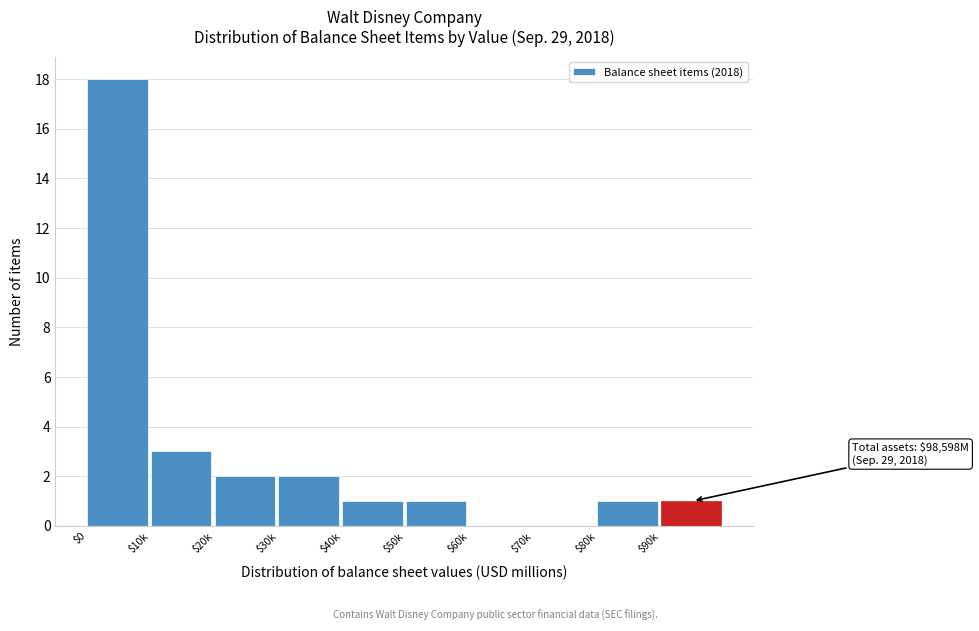

The chart shows a value of 0 at $70k. True or false?

True